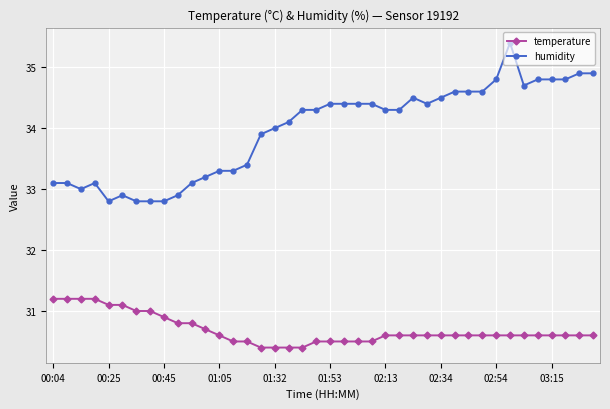

Reading right to left, what are all the values shown in this chart?

temperature: 30.6	30.6	30.6	30.6	30.6	30.6	30.6	30.6	30.6	30.6	30.6	30.6	30.6	30.6	30.6	30.6	30.5	30.5	30.5	30.5	30.5	30.4	30.4	30.4	30.4	30.5	30.5	30.6	30.7	30.8	30.8	30.9	31.0	31.0	31.1	31.1	31.2	31.2	31.2	31.2
humidity: 34.9	34.9	34.8	34.8	34.8	34.7	35.4	34.8	34.6	34.6	34.6	34.5	34.4	34.5	34.3	34.3	34.4	34.4	34.4	34.4	34.3	34.3	34.1	34.0	33.9	33.4	33.3	33.3	33.2	33.1	32.9	32.8	32.8	32.8	32.9	32.8	33.1	33.0	33.1	33.1